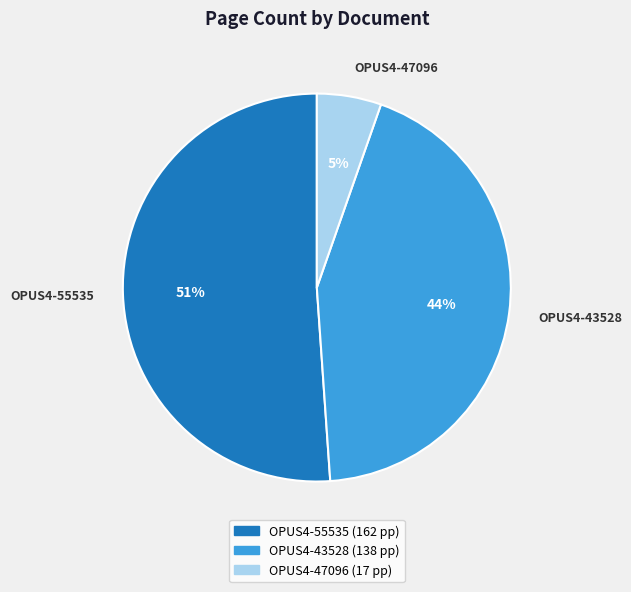

To the nearest percent, what is the difference between the largest and smallest slice percentages?

46%